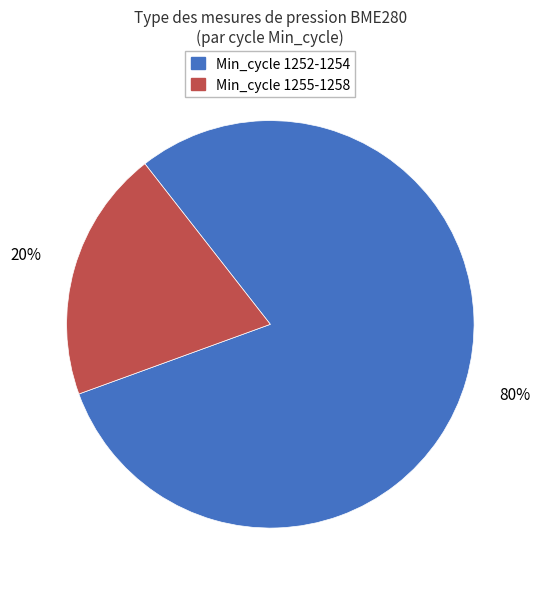

To the nearest percent, what is the difference between the largest and smallest slice percentages?

60%